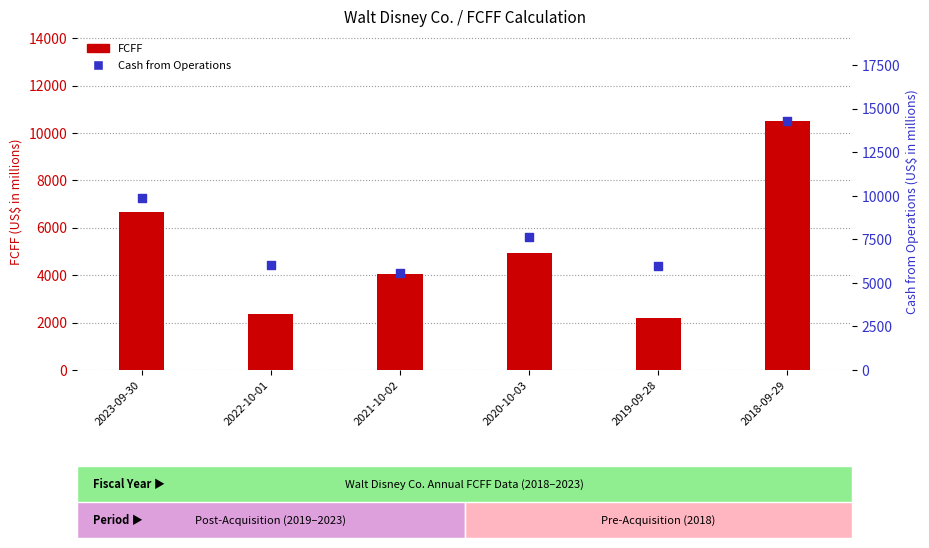

Which series has the widest spread of Y values?

Cash from Operations